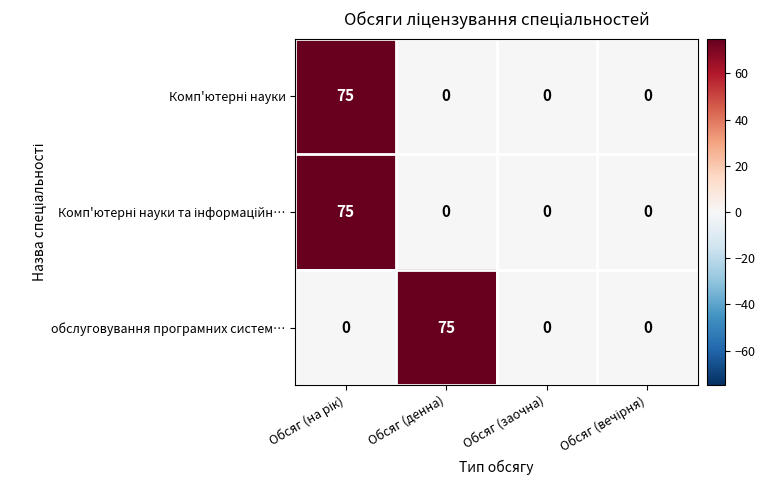

What is the sum of all обслуговування програмних систем… values?

75